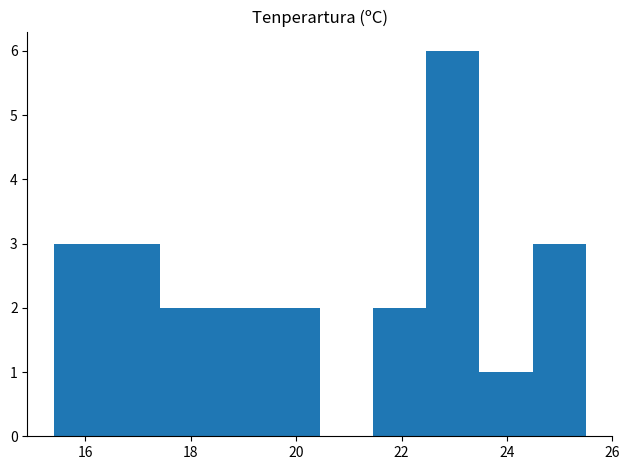

Which range on the x-axis has the tallest bar?

22.4 to 23.4